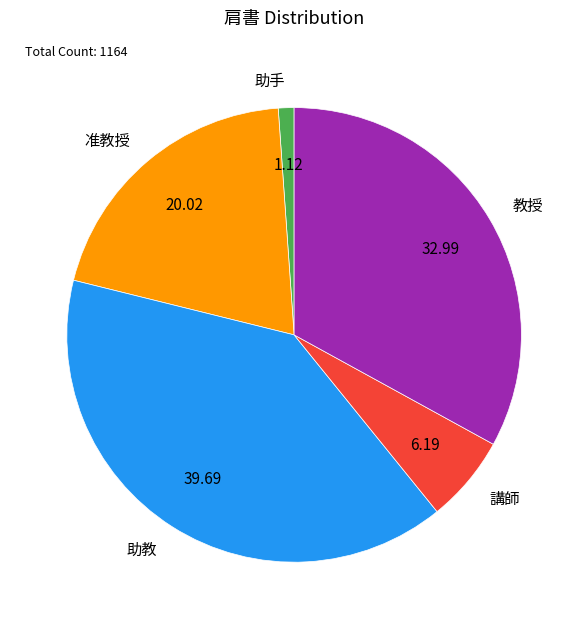

The 助教 slice represents 17% of the pie. True or false?

False